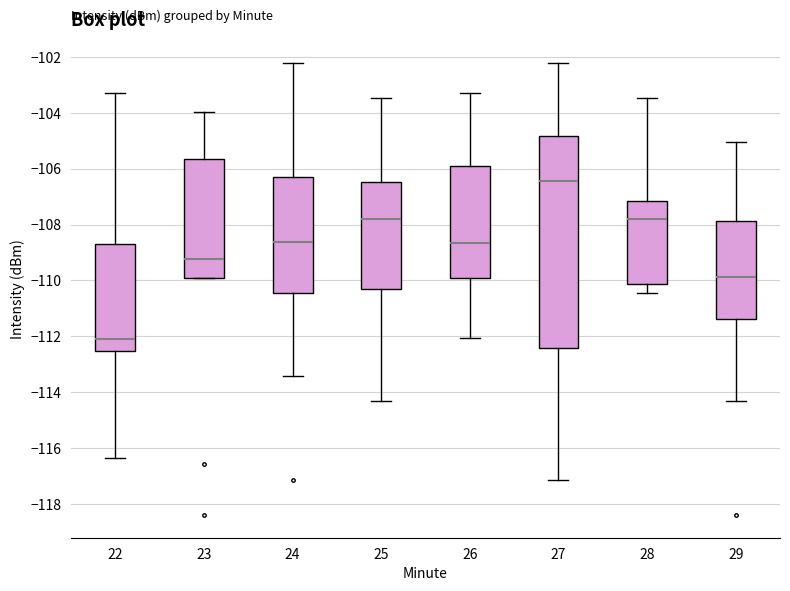

Reading left to right, read every box against the y-axis: the position of its median line, the range the box covers, and the ends of its whiskers. The values are not printed on the chart, so give them approximately, as read against the axis.

22: median -112.0, box -112.6 to -108.8, whiskers -116.4 to -103.4
23: median -109.2, box -109.8 to -105.6, whiskers -110.0 to -104.0
24: median -108.6, box -110.4 to -106.2, whiskers -113.4 to -102.2
25: median -107.8, box -110.2 to -106.4, whiskers -114.4 to -103.4
26: median -108.6, box -109.8 to -106.0, whiskers -112.0 to -103.4
27: median -106.4, box -112.4 to -104.8, whiskers -117.2 to -102.2
28: median -107.8, box -110.2 to -107.2, whiskers -110.4 to -103.4
29: median -109.8, box -111.4 to -107.8, whiskers -114.4 to -105.0